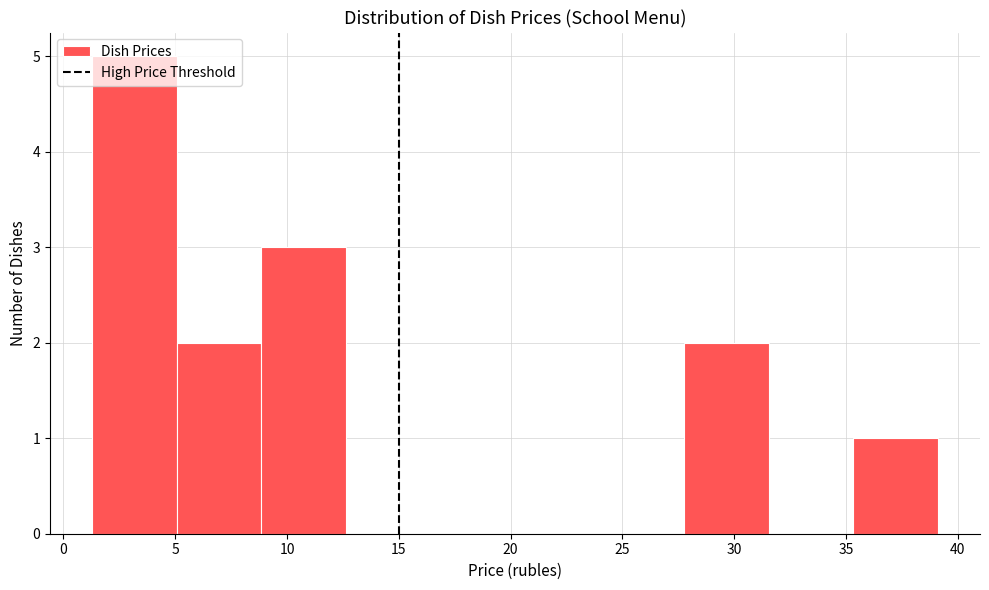

How tall is the bar that spans 5.0 to 9.0 on the x-axis? Neither the bar edges nor the heights are printed on the chart, so give them approximately, as read against the axes.

2